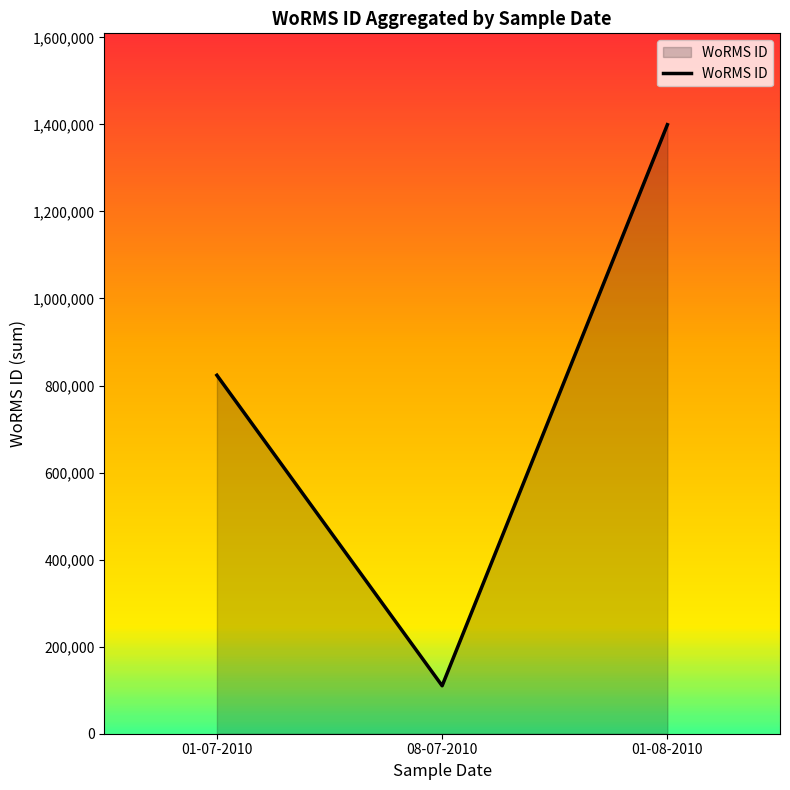

What value does the data have at 01-07-2010, to the nearest 50?

823600